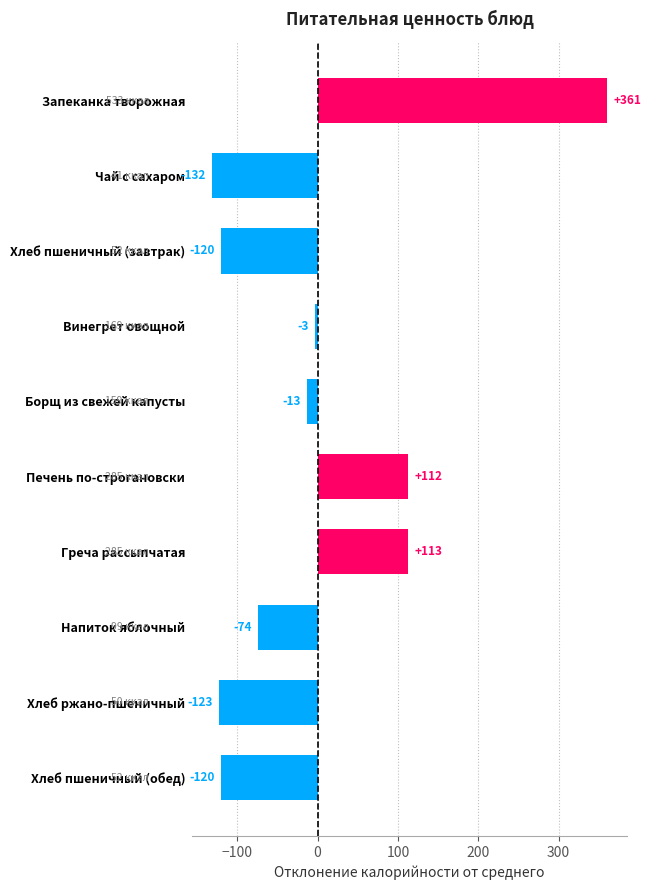

Which category has the highest value across all series?

Запеканка творожная